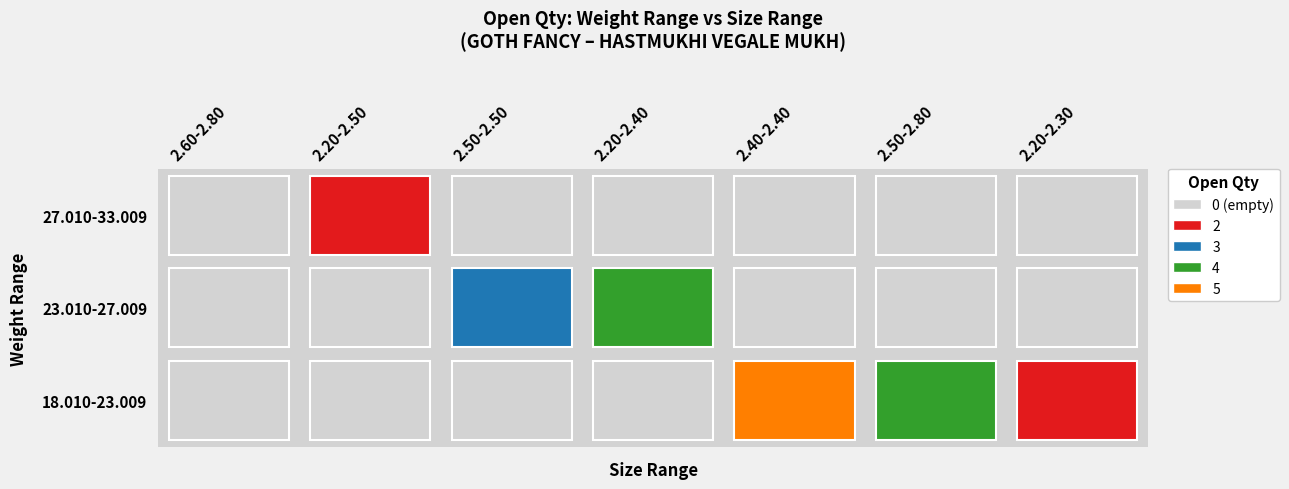

True or false: 27.010-33.009 has a value of 1 at 2.50-2.50.

False